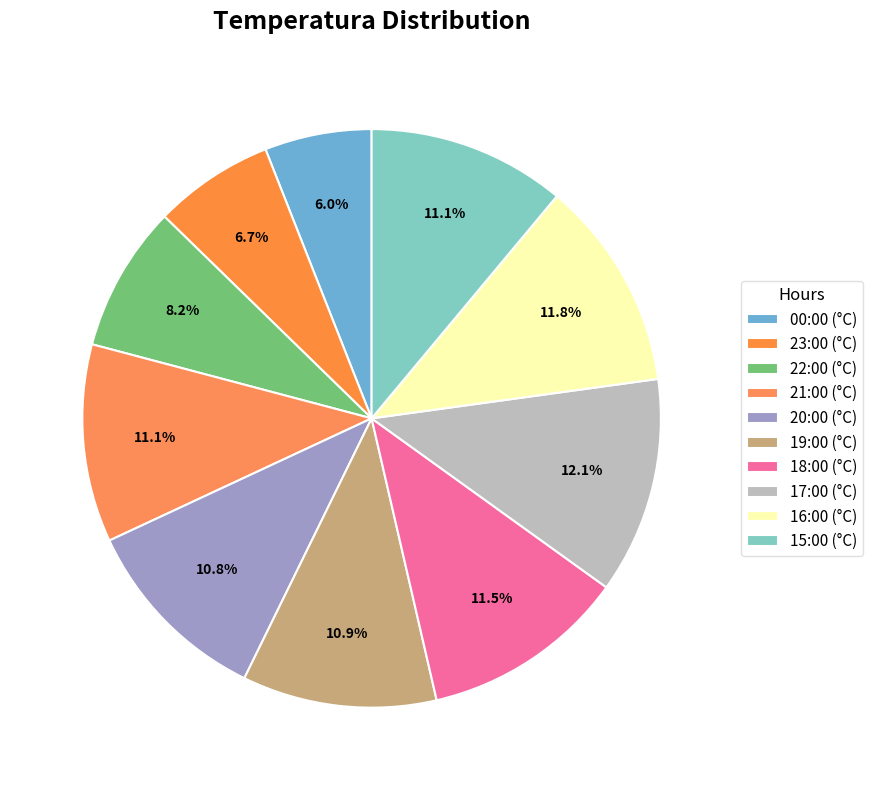

How many slices are in this pie chart?

10